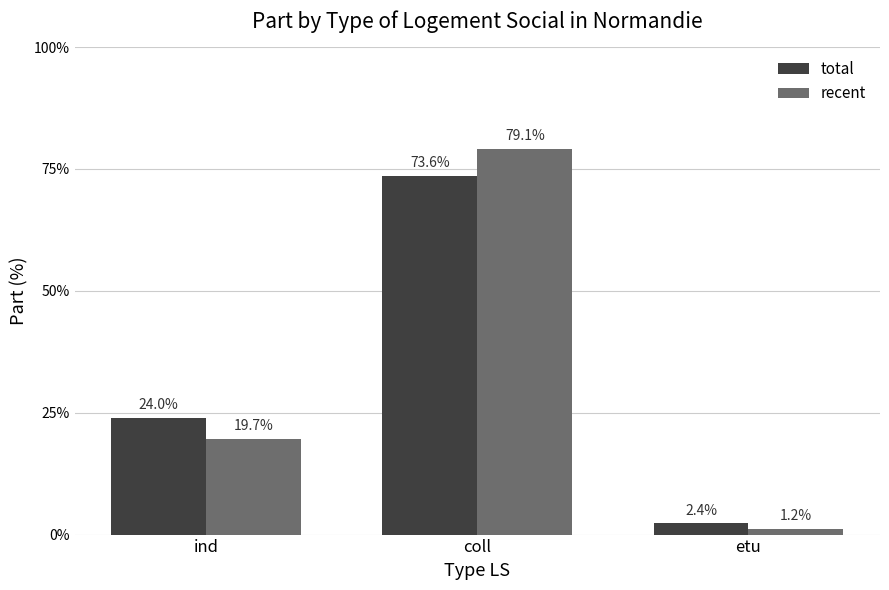

Is the value of recent at coll greater than the value of total at coll?

Yes